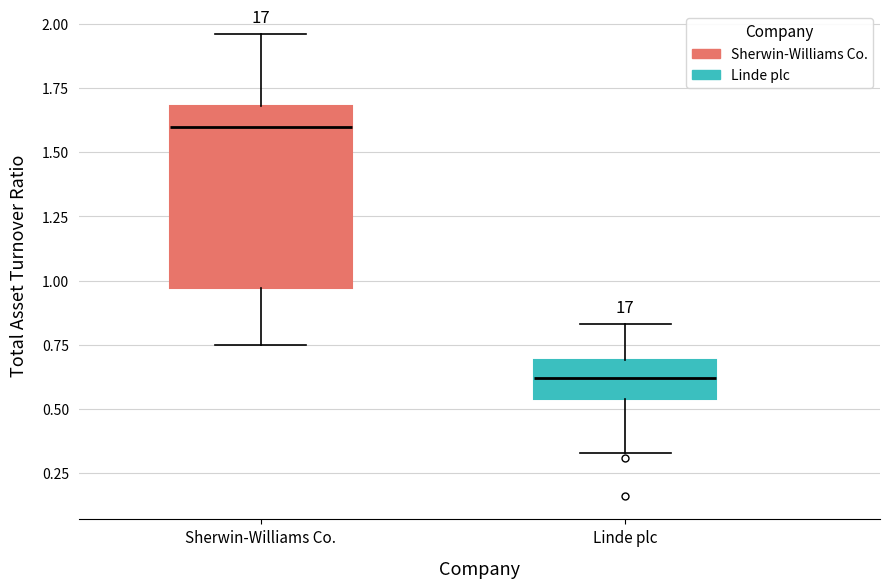

Reading left to right, read every box against the y-axis: the position of its median line, the range the box covers, and the ends of its whiskers. The values are not printed on the chart, so give them approximately, as read against the axis.

Sherwin-Williams Co.: median 1.60, box 0.95 to 1.70, whiskers 0.75 to 1.95
Linde plc: median 0.60, box 0.55 to 0.70, whiskers 0.35 to 0.85